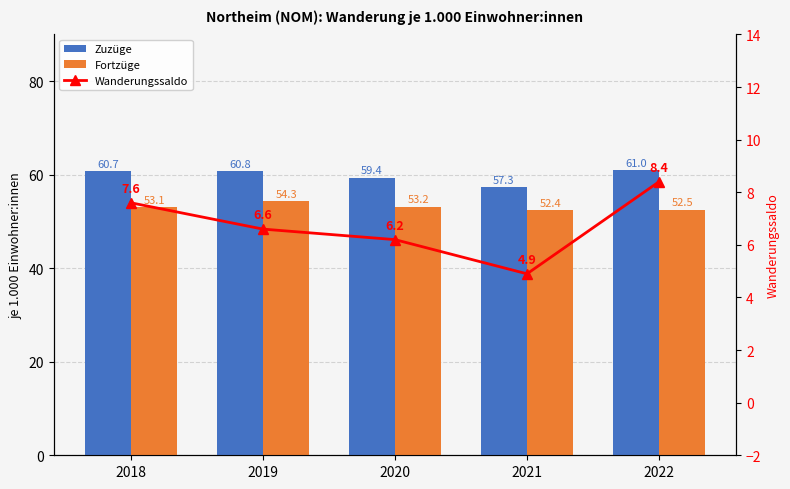

Count the Zuzüge values in the range 59 to 60.

1